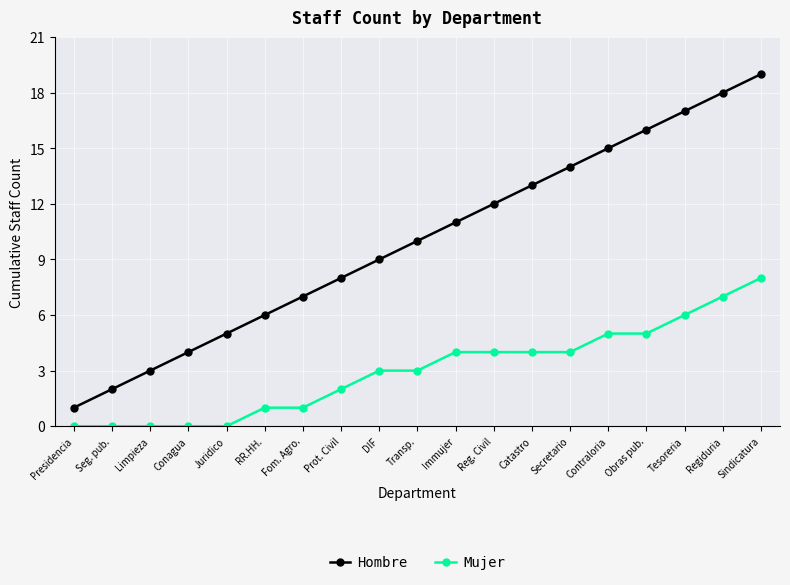

Is the value of Hombre at Limpieza greater than the value of Mujer at Tesoreria?

No